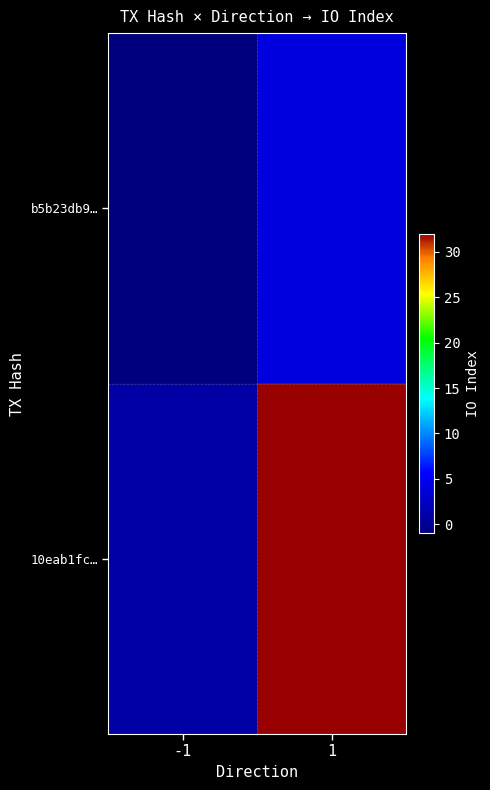

Which series has the largest total across all categories?

10eab1fc…